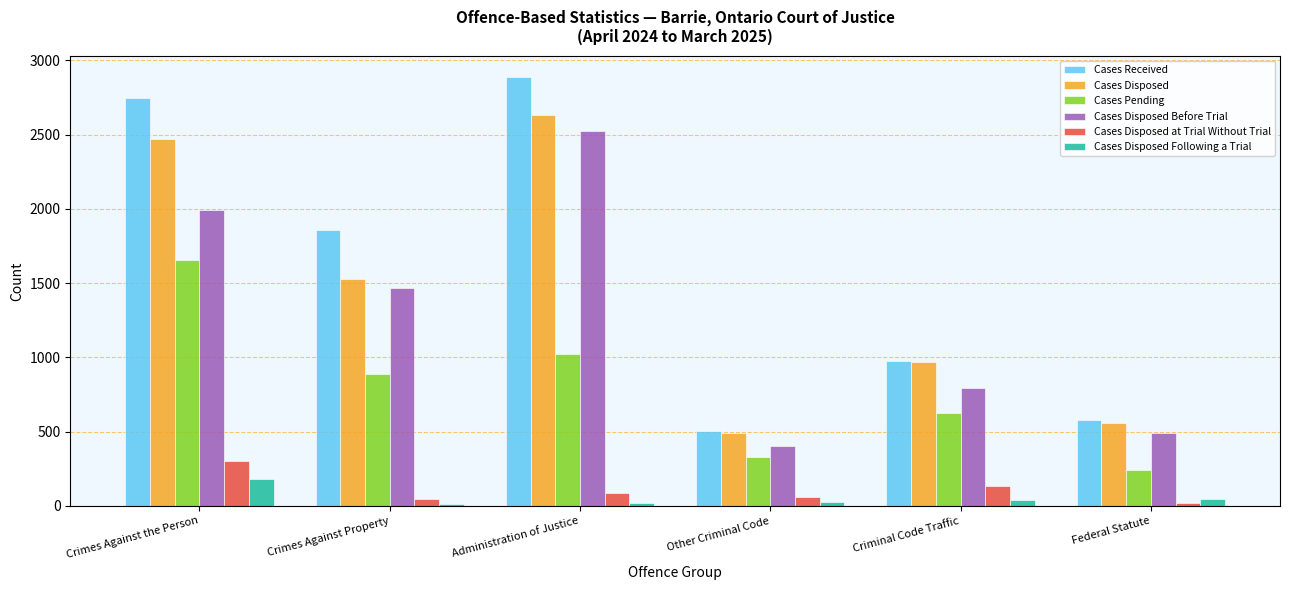

Where is Cases Disposed at Trial Without Trial nearest to the value 160?

Criminal Code Traffic